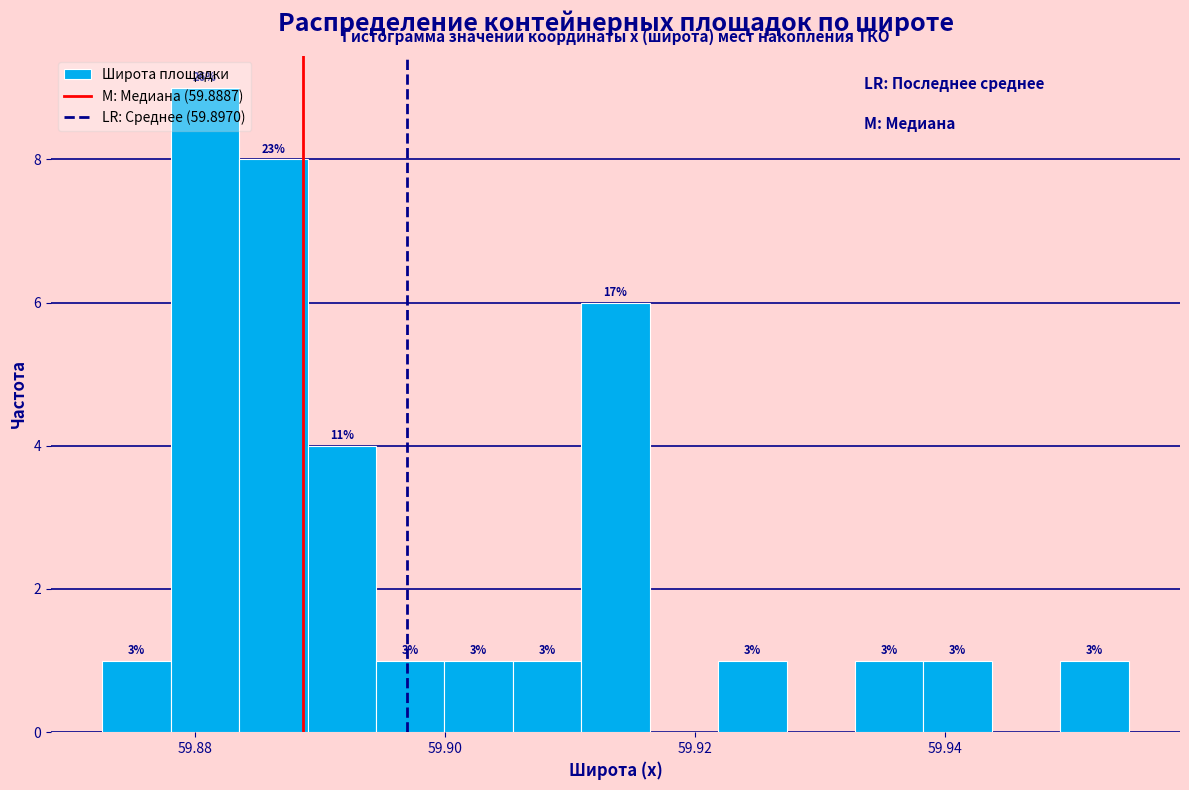

Around what value on the x-axis is the tallest bar? Give the approximate position of its centre, as read against the axis.

59.880